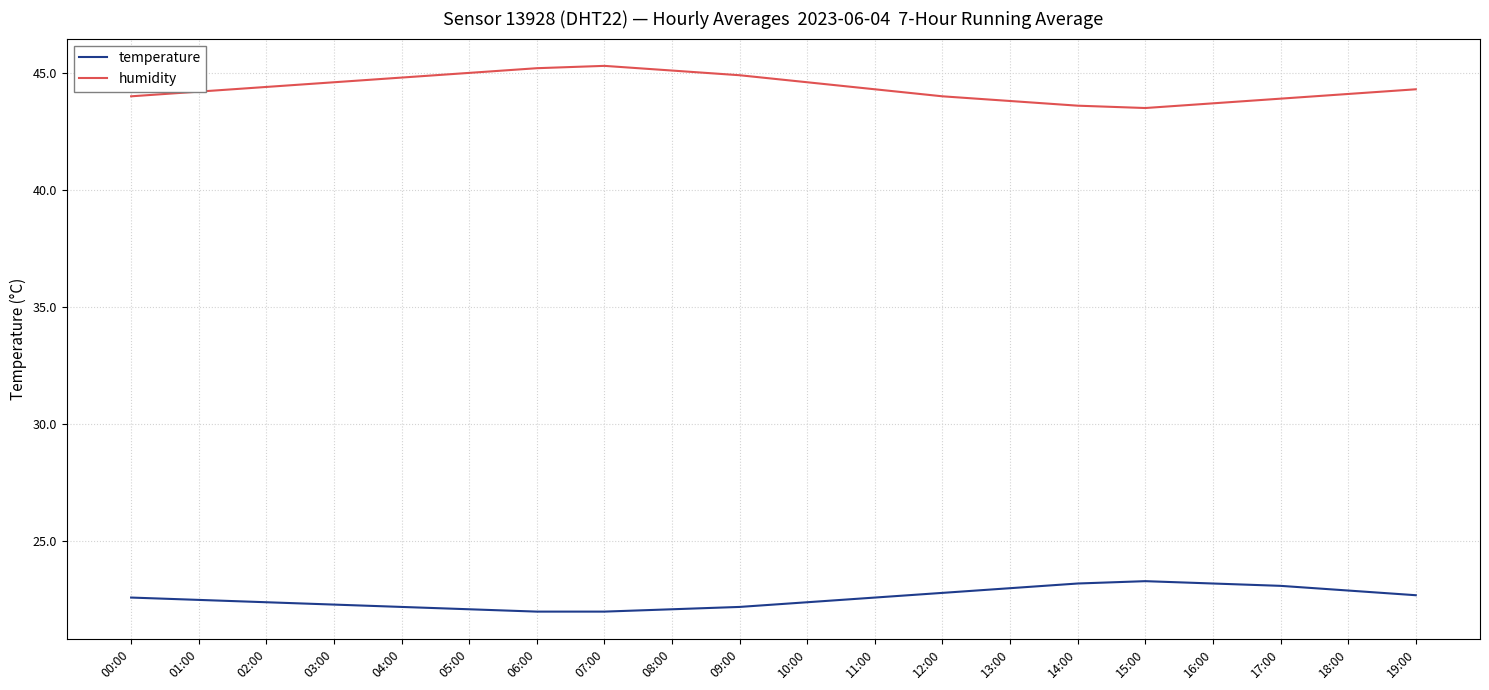

What is the approximate value of temperature at 02:00?

22.4